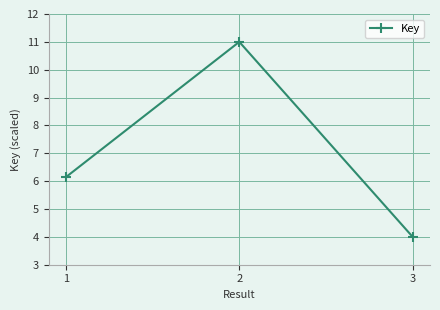

The chart shows a value of 11.0 at 2. True or false?

True